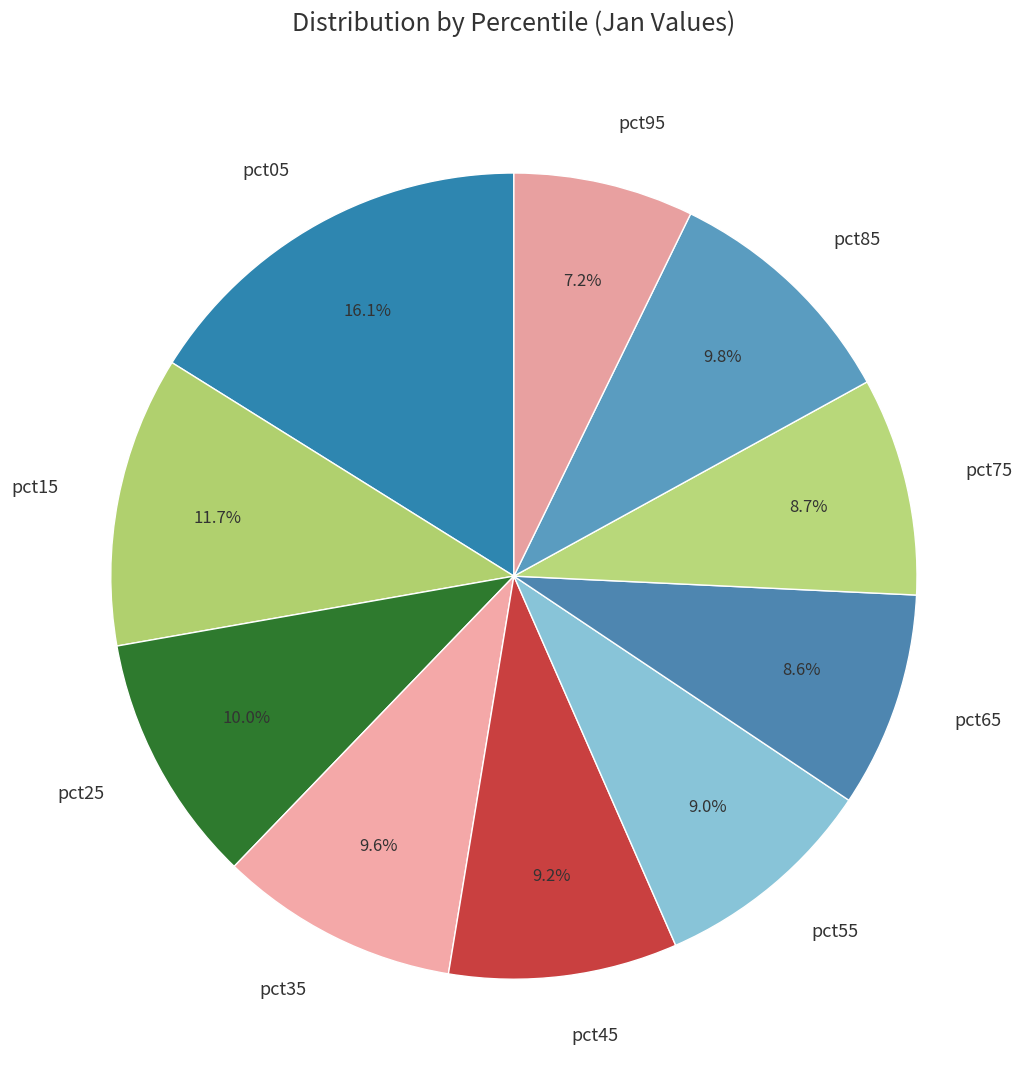

How many slices are in this pie chart?

10